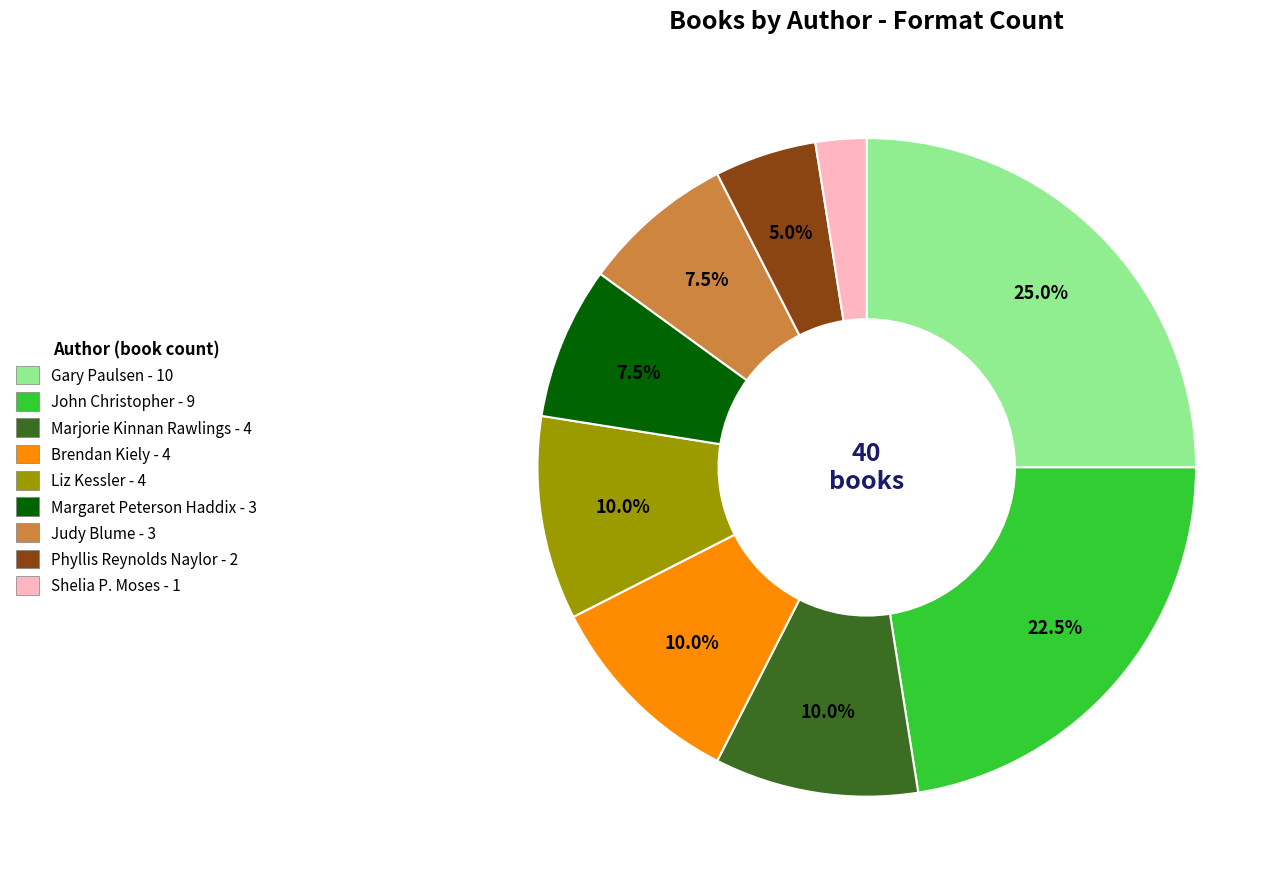

Count the number of slices in the pie.

9